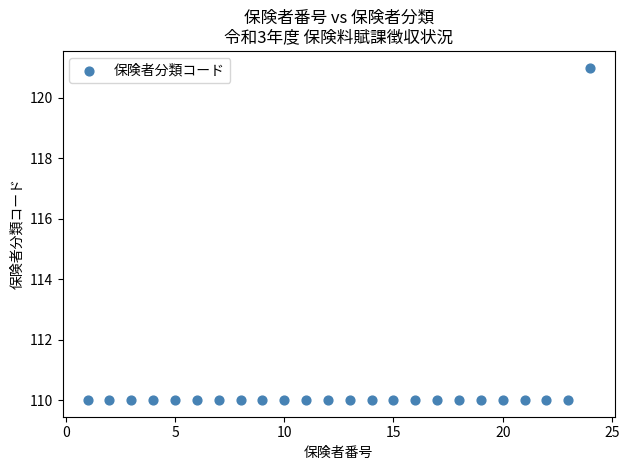

What is the range of X values (max minus min)?

23